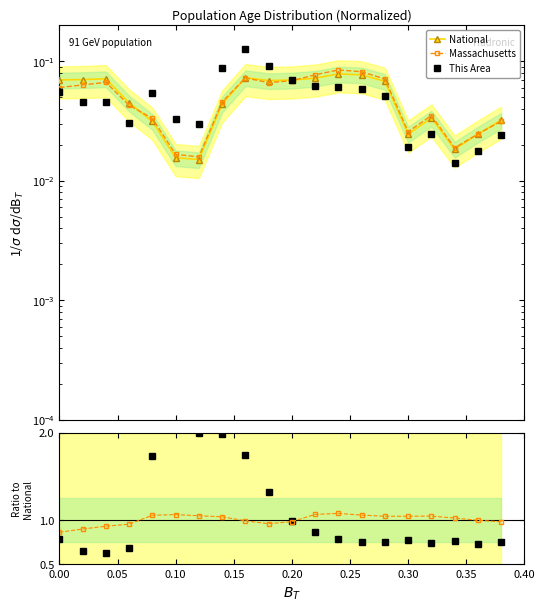

What are all the series names shown in the legend?

National, Massachusetts, This Area